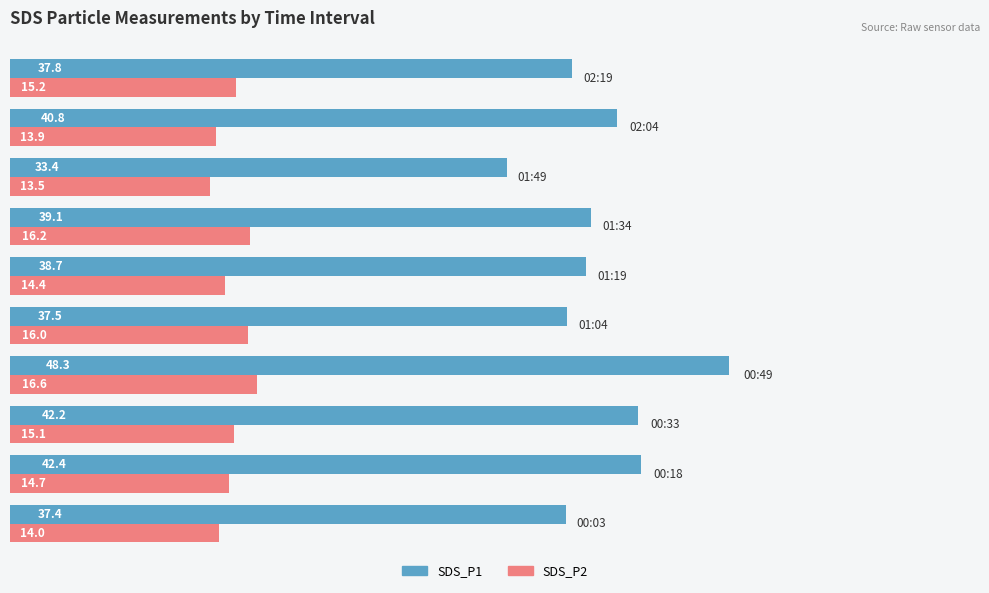

What is the average value of the SDS_P1 series?

39.8